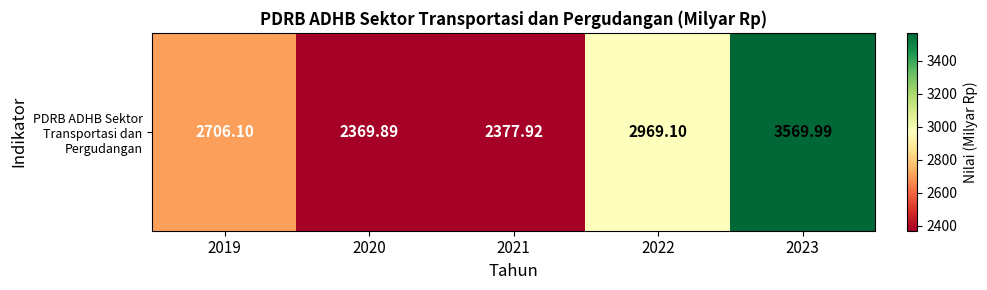

What is the change in value from 2020 to 2022?

+599.2